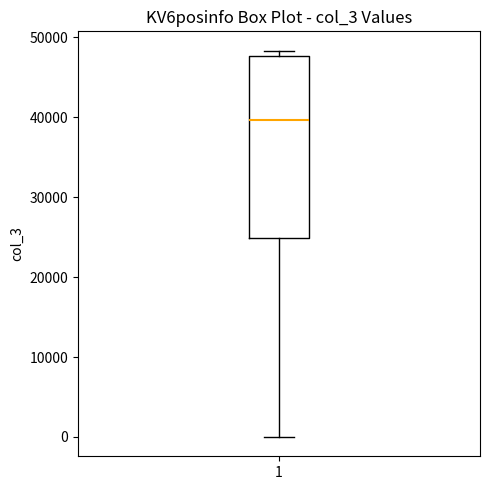

Where does the median line of the box at x = 1 sit on the y-axis? The values are not printed on the chart, so give them approximately, as read against the axis.

40000